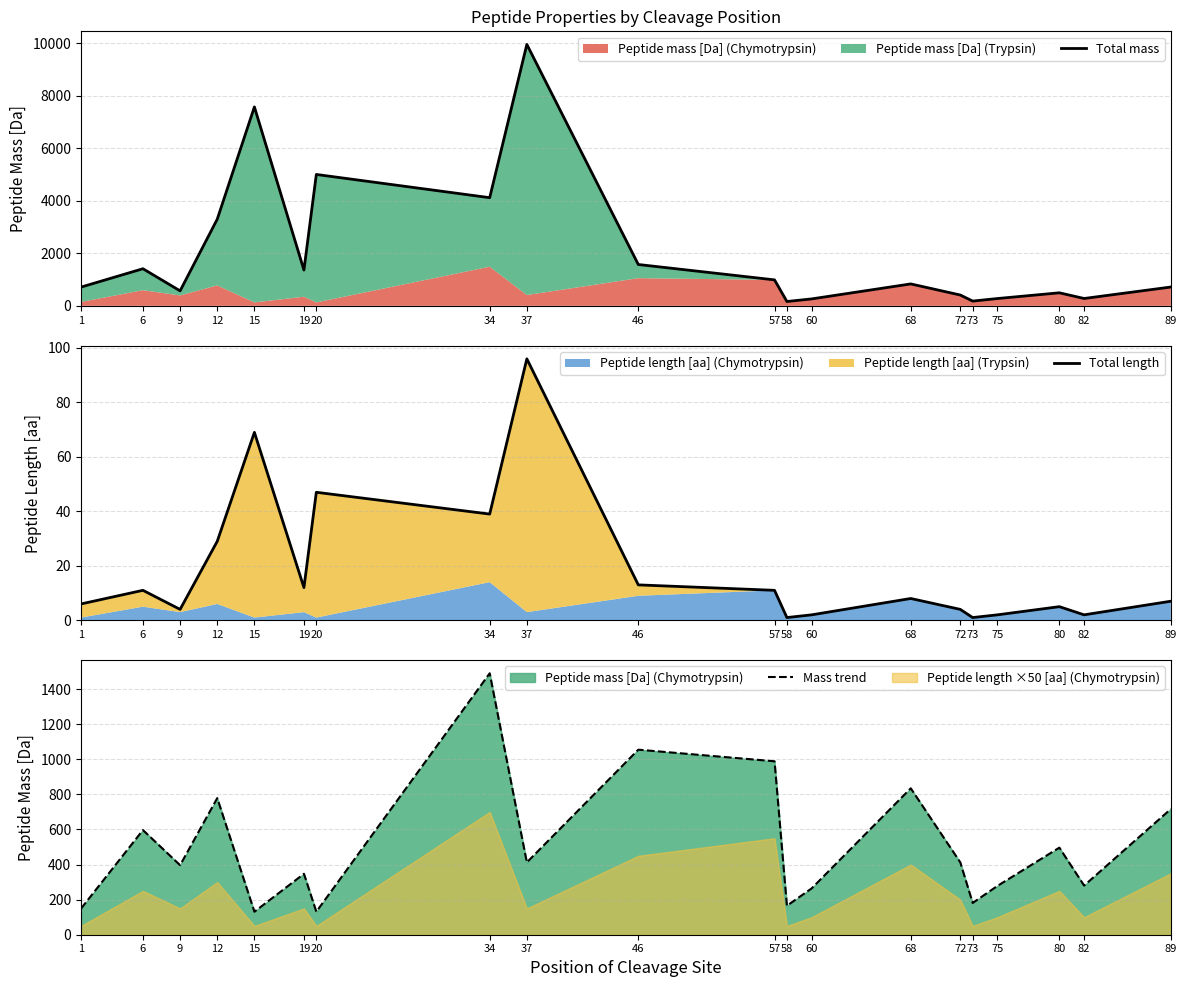

What is the maximum value for Mass trend?

1490.8